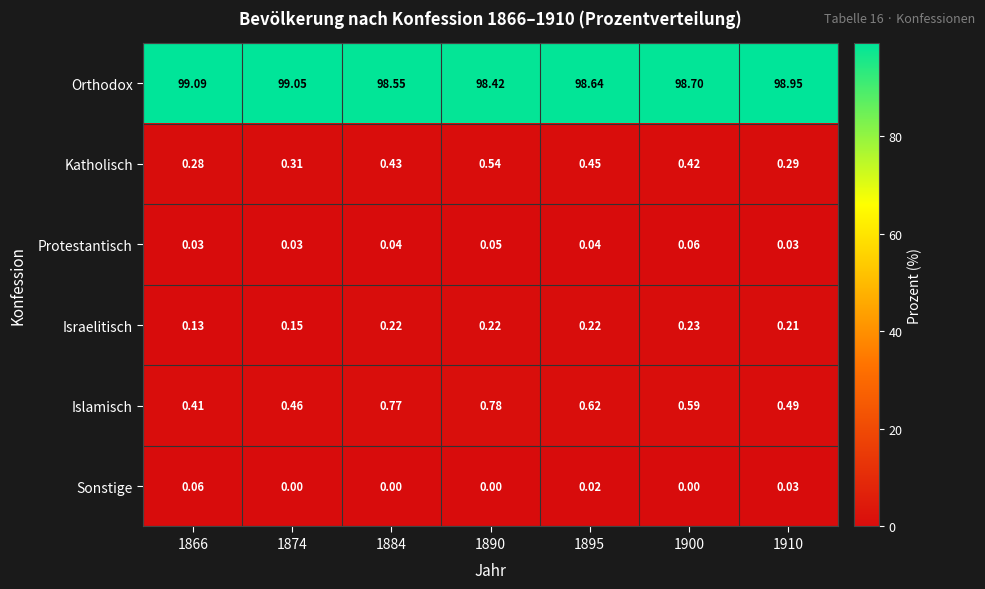

Which series has the largest range (max minus min)?

Orthodox